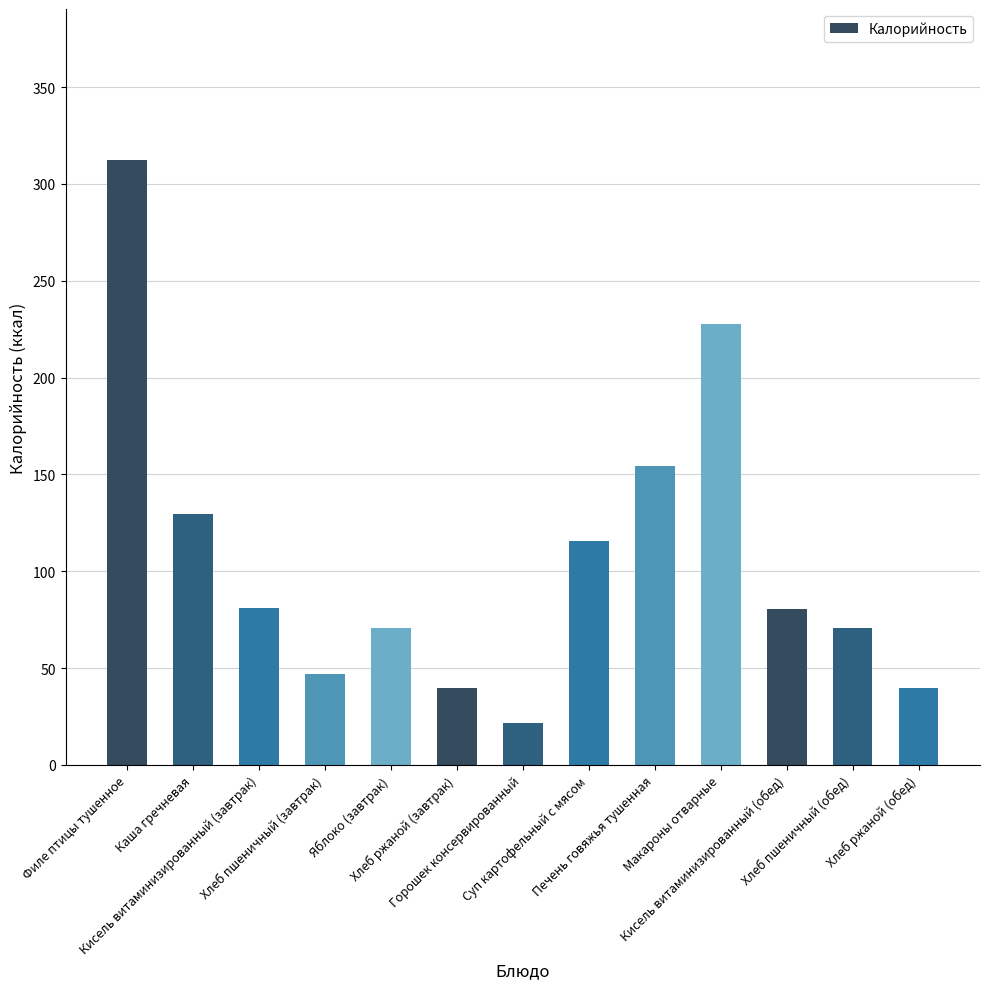

Does the chart contain any negative values?

No